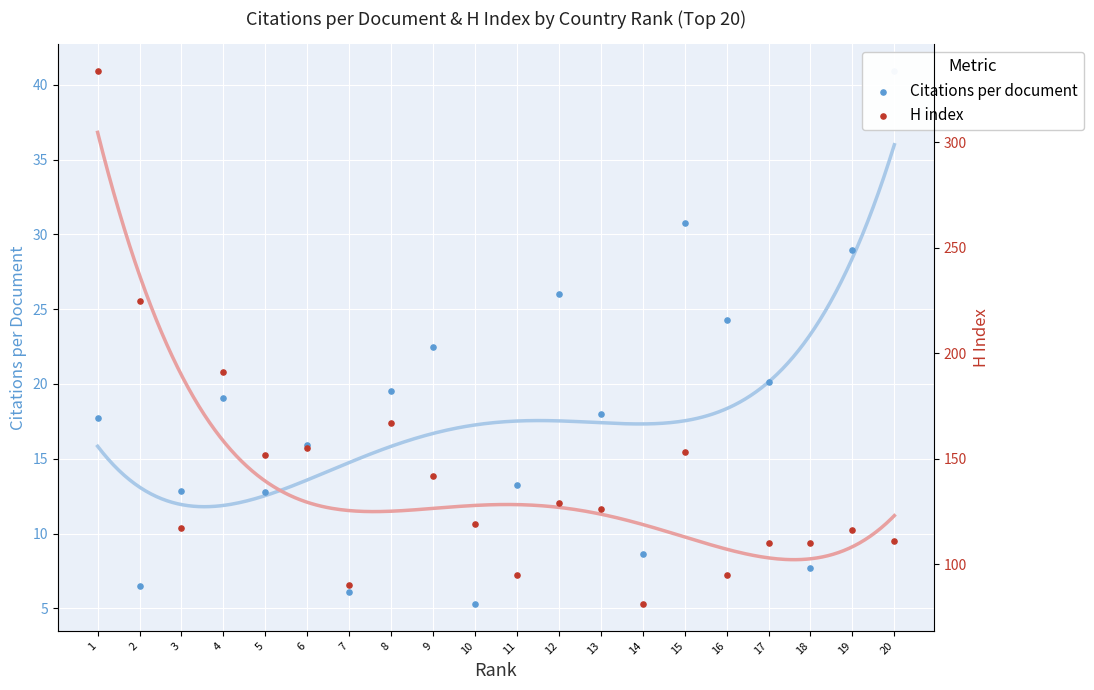

Is the value of Citations per document at 6 greater than the value of H index at 10?

No